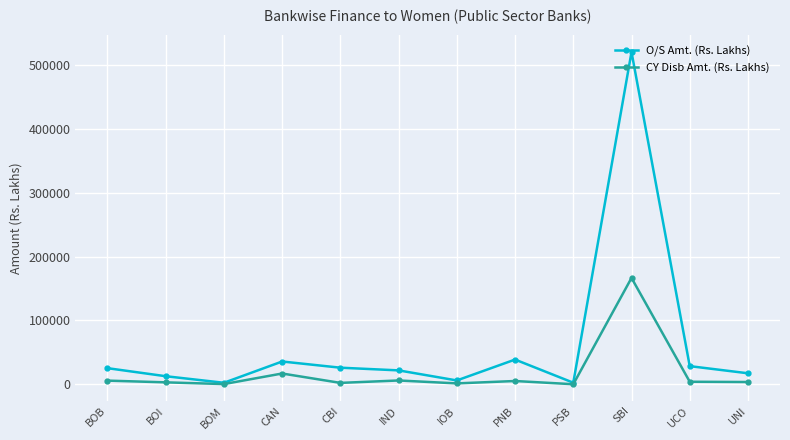

How many categories are shown in the chart?

12